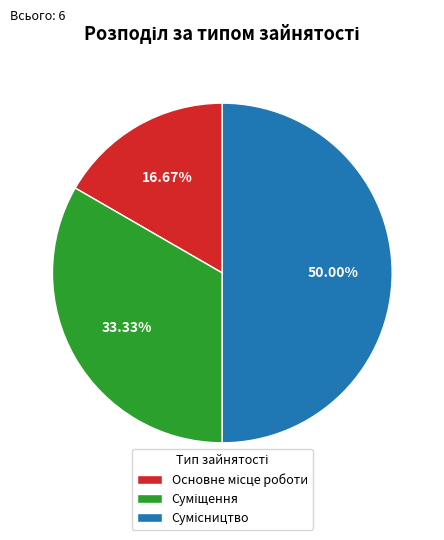

How many segments does this pie chart have?

3